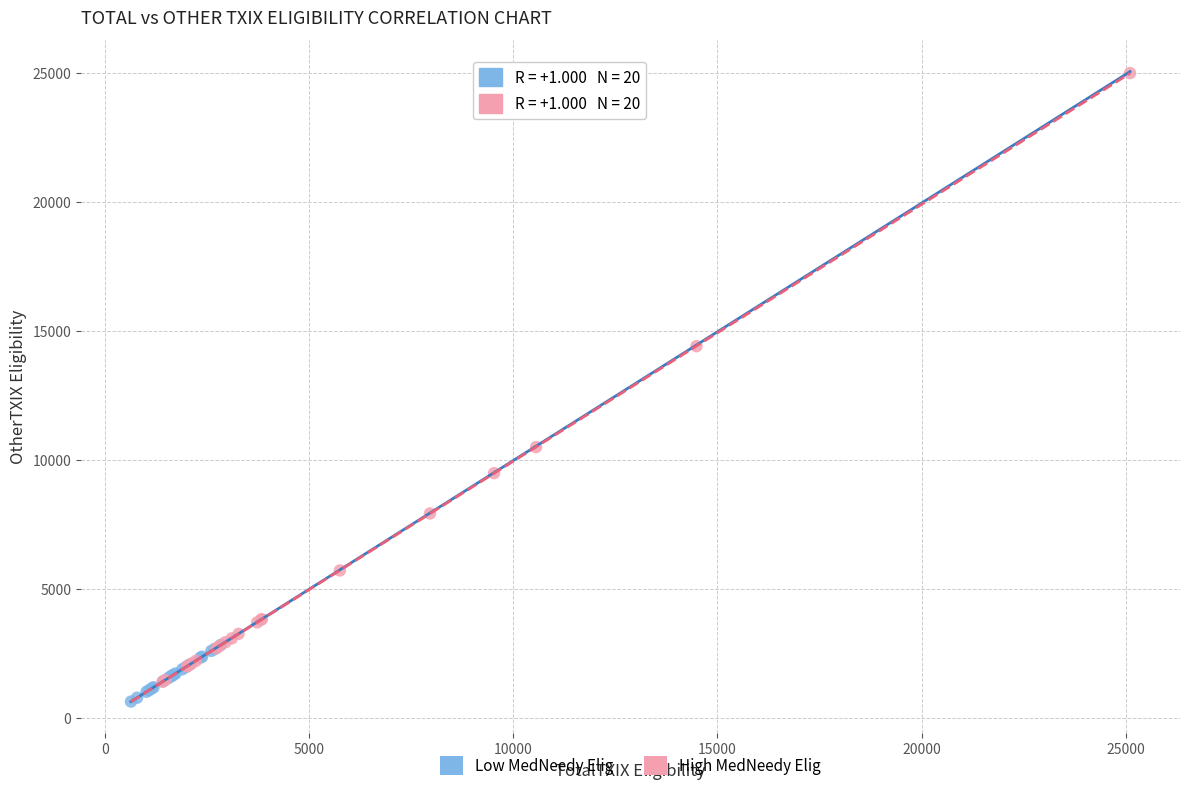

Which series reaches the minimum Y coordinate?

Low MedNeedy Elig